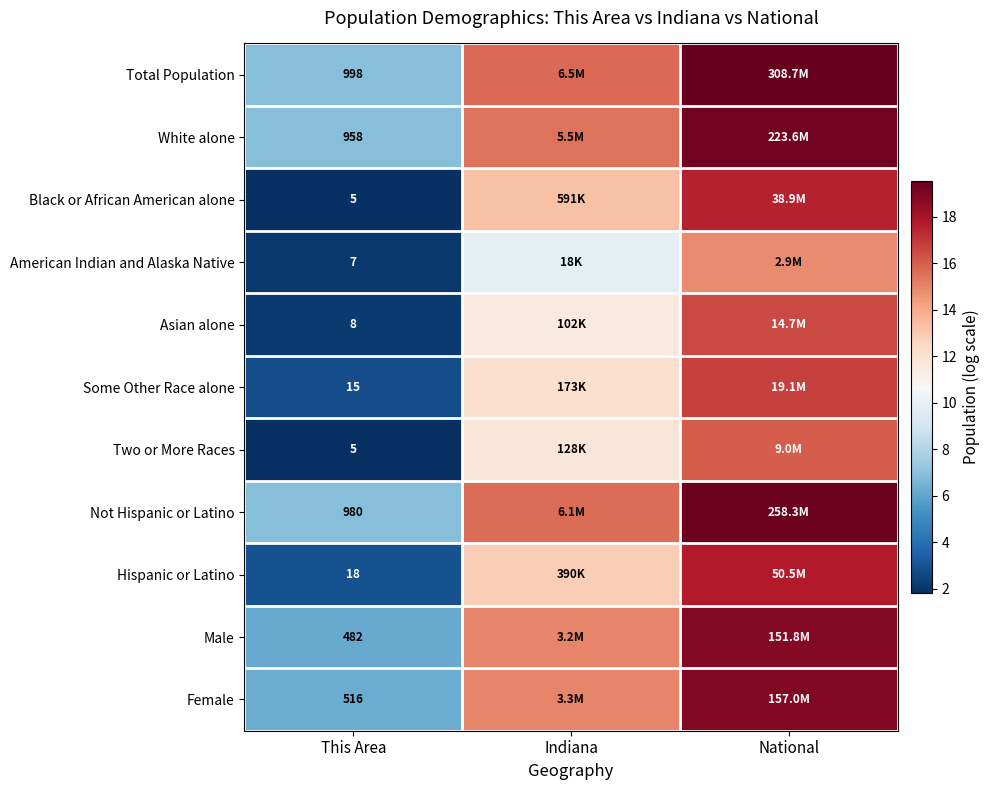

Rank the series at National from highest to lowest value.

Total Population, Not Hispanic or Latino, White alone, Female, Male, Hispanic or Latino, Black or African American alone, Some Other Race alone, Asian alone, Two or More Races, American Indian and Alaska Native